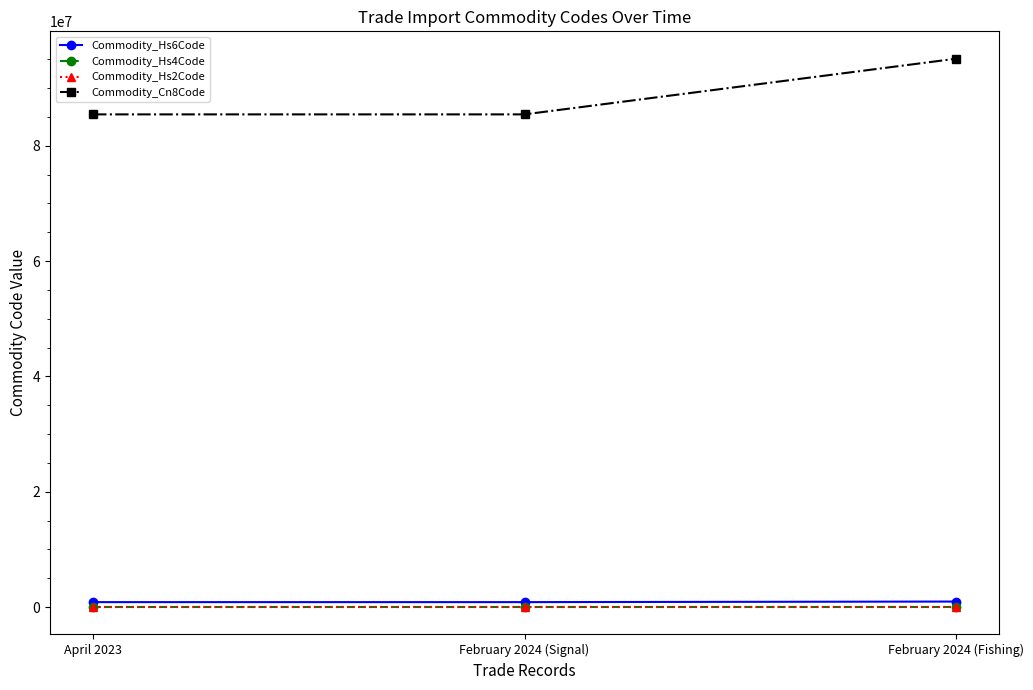

What is the difference between the Commodity_Hs4Code values at April 2023 and February 2024 (Fishing)?

964